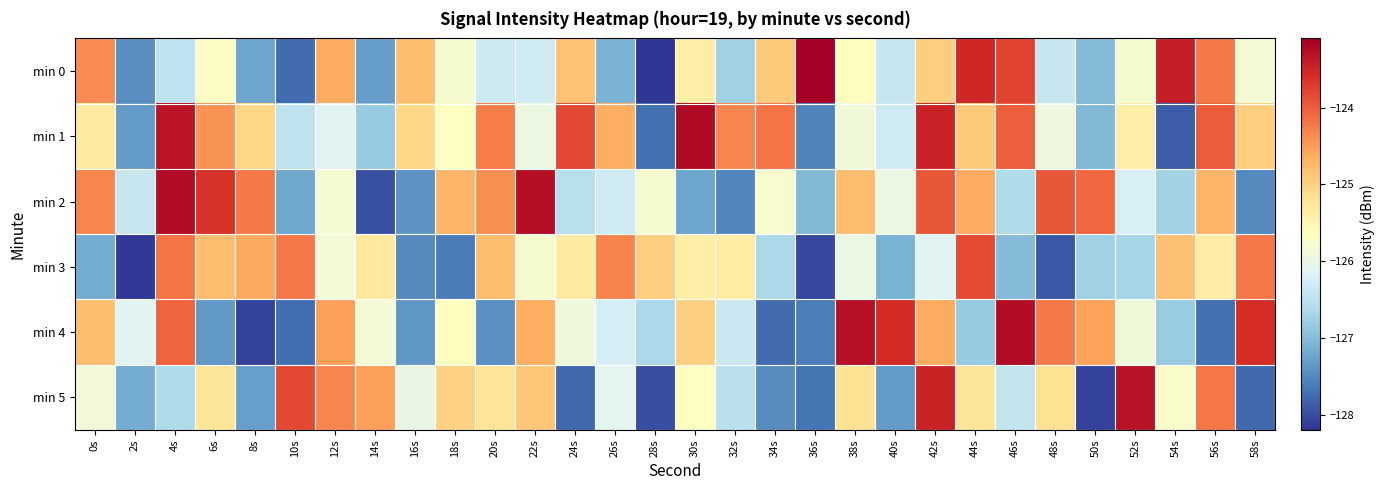

Which has a higher value, 28s or 32s?

32s